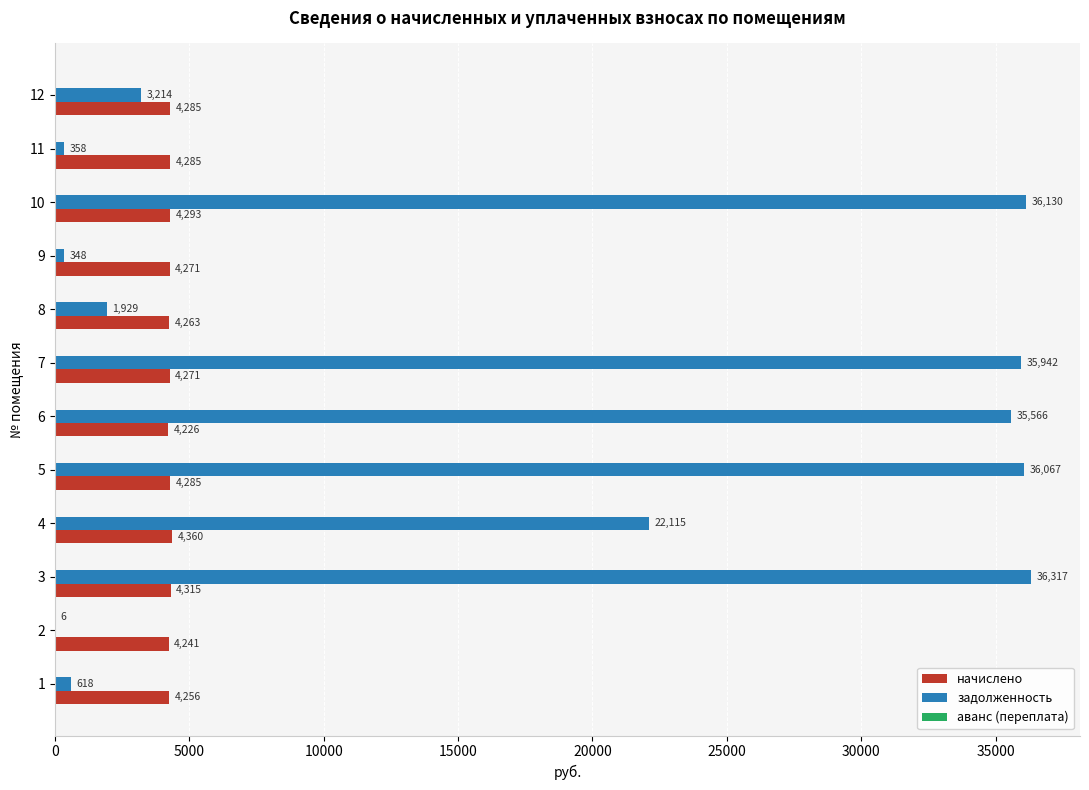

How many values in задолженность are above zero?

11